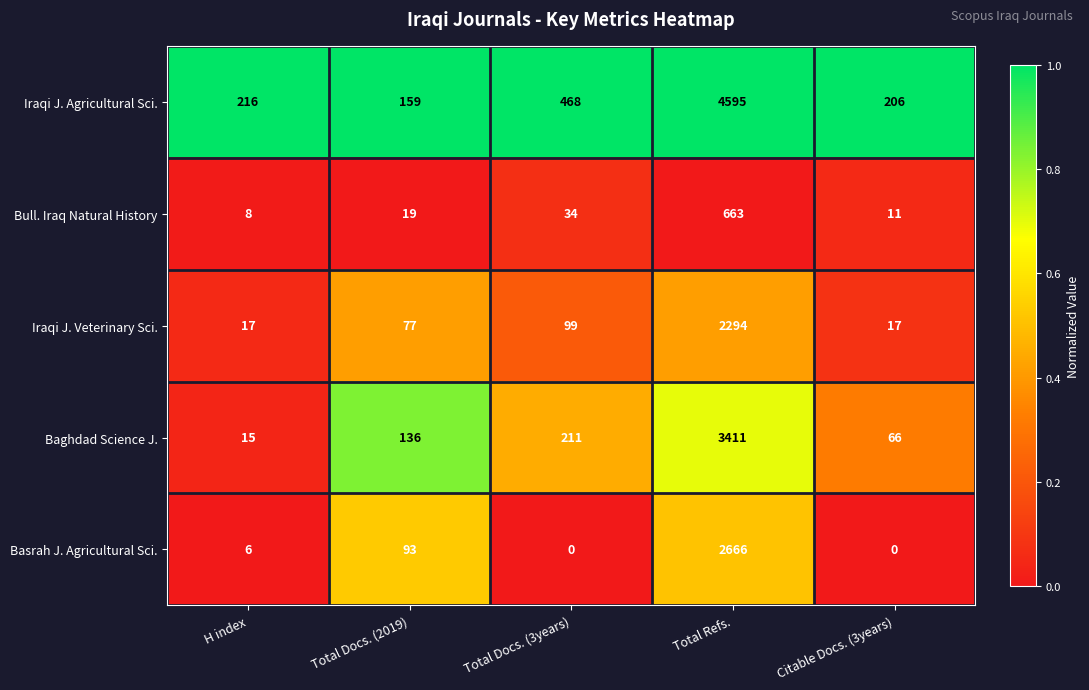

Is it true that Iraqi J. Veterinary Sci. equals 77 at Total Docs. (2019)?

True